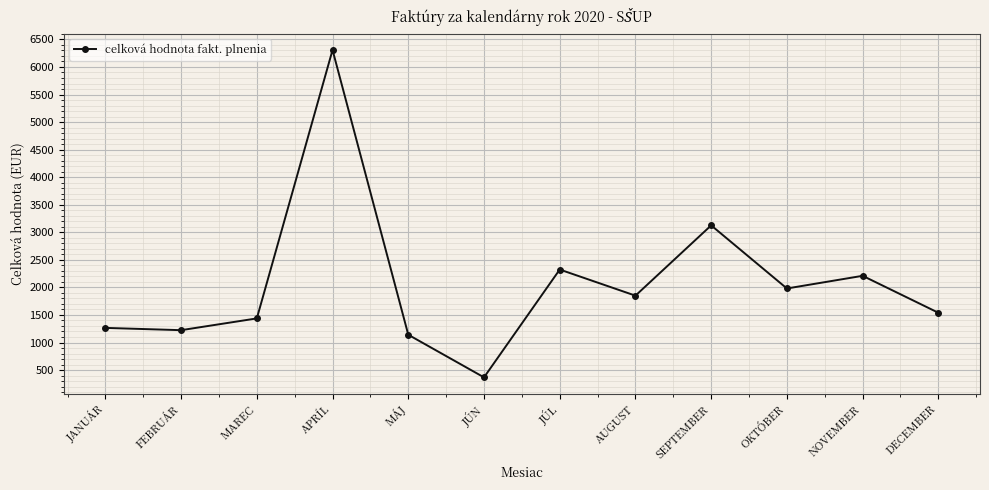

True or false: there are more than 0 points higher than both neighbors.

True